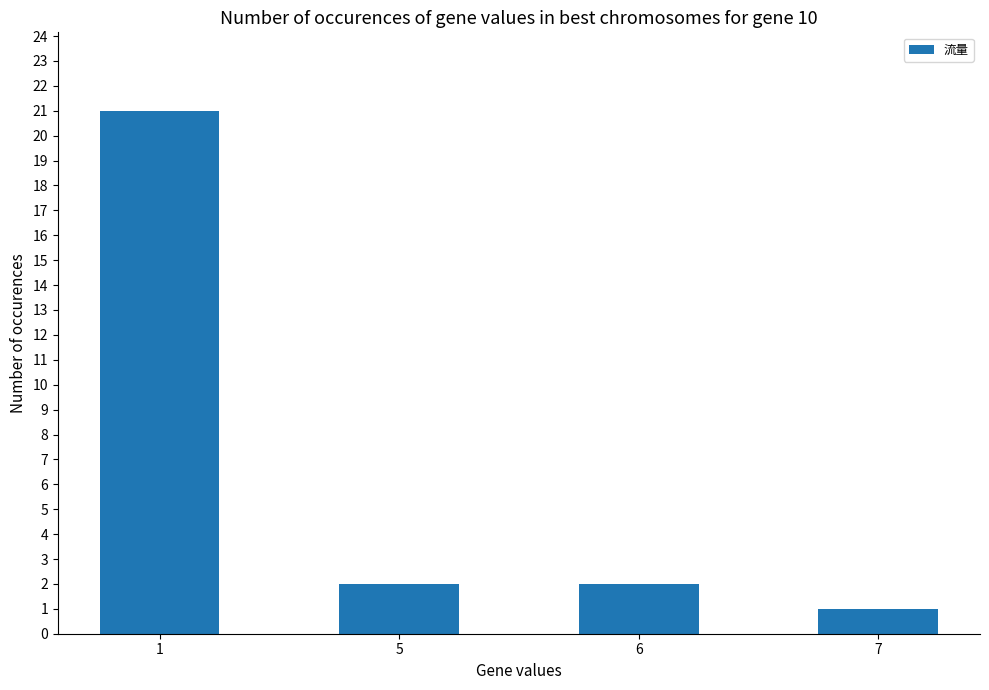

What is the greatest value displayed?

21